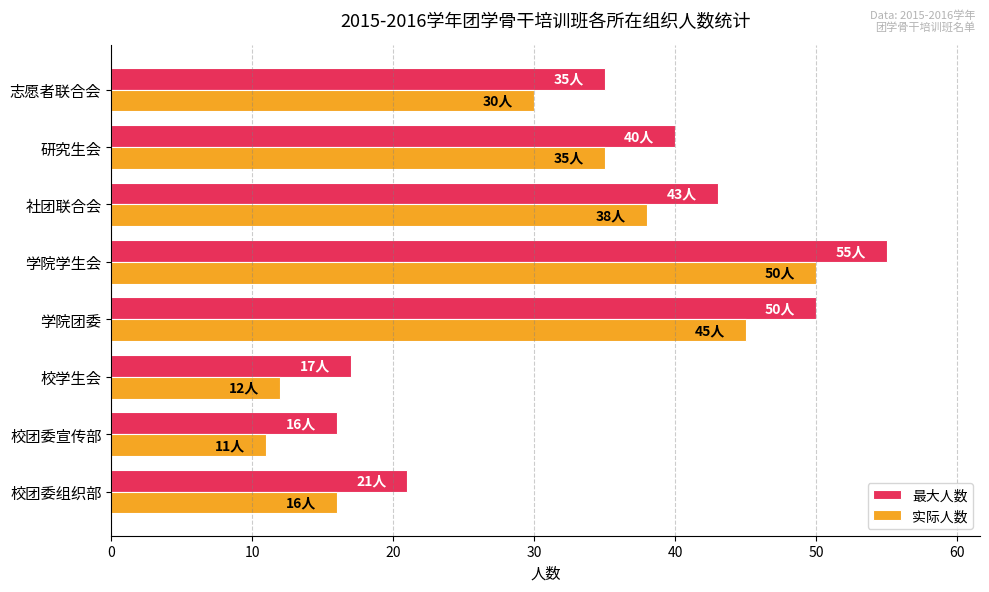

Rank the series by their maximum value, from lowest to highest.

实际人数, 最大人数